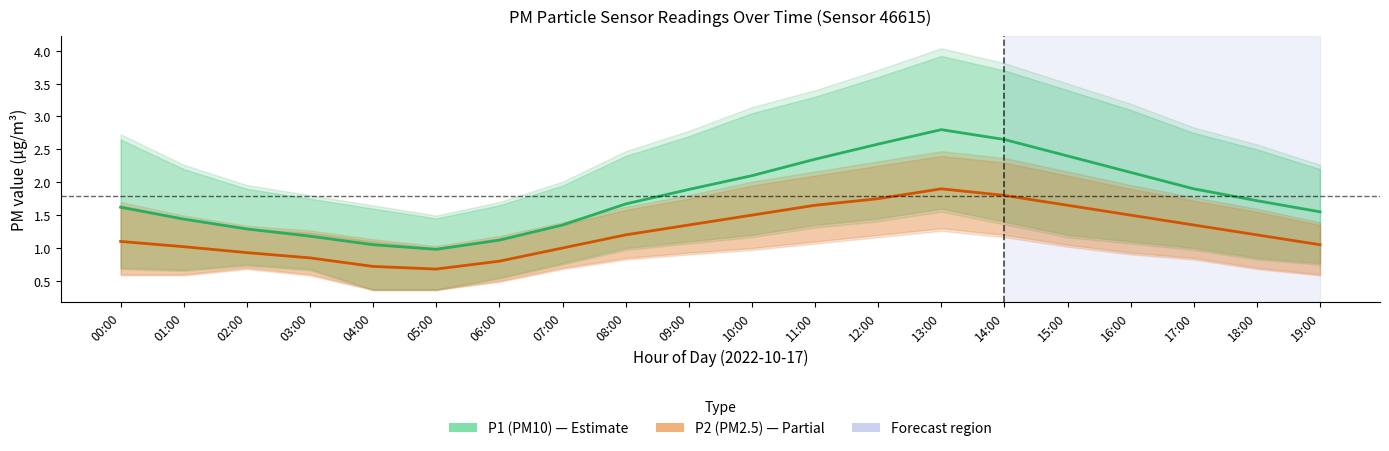

How many categories are shown in the chart?

20